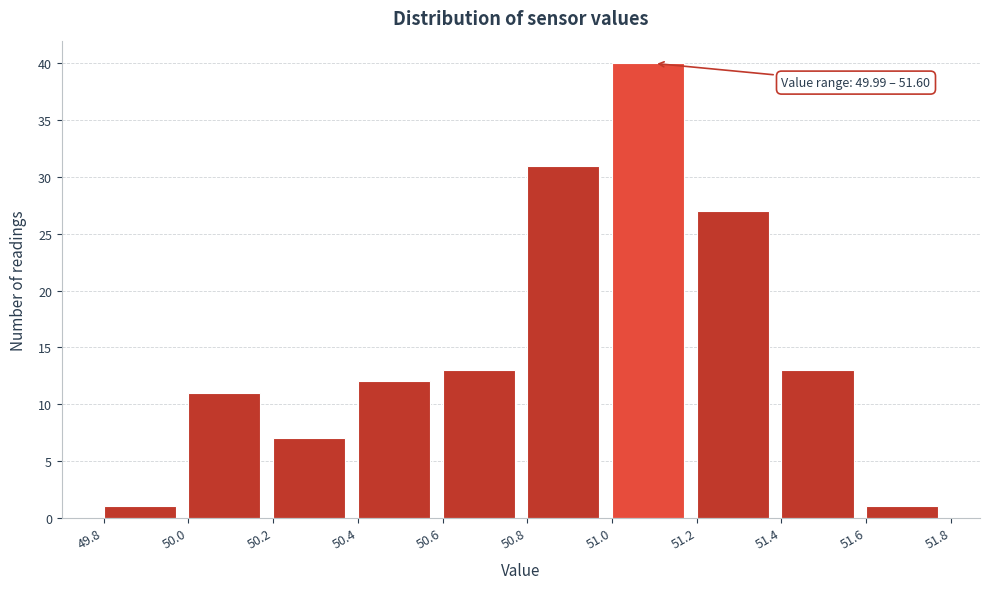

Over which range of the x-axis is the bar tallest?

51.0 to 51.2